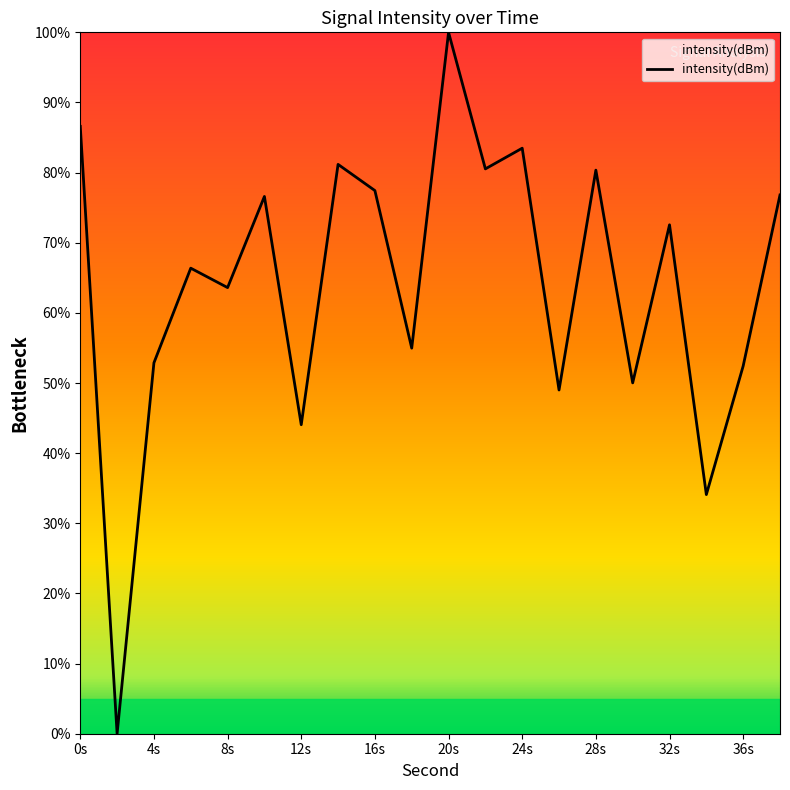

Does the chart have visible grid lines?

No